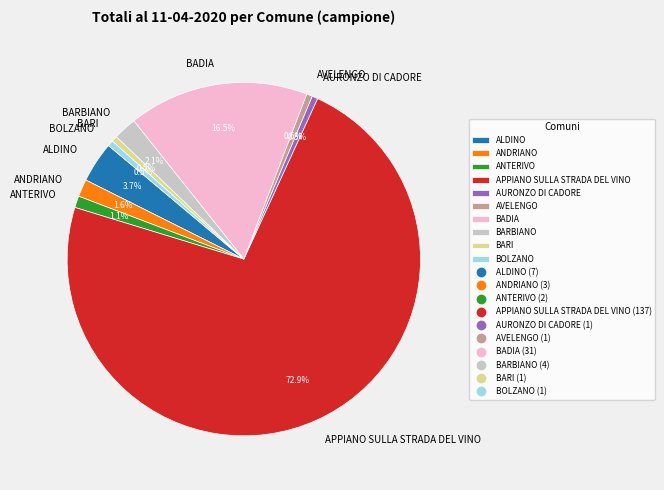

Between APPIANO SULLA STRADA DEL VINO and BARBIANO, which is larger?

APPIANO SULLA STRADA DEL VINO